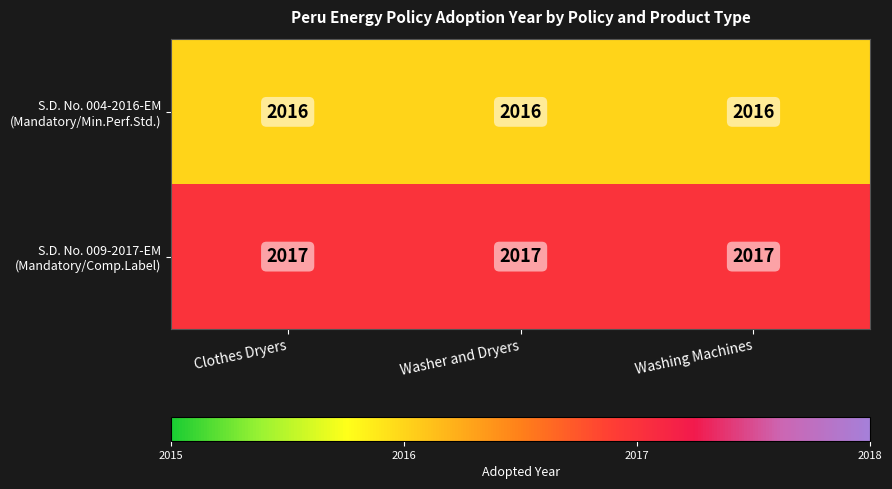

What is the greatest value displayed?

2017